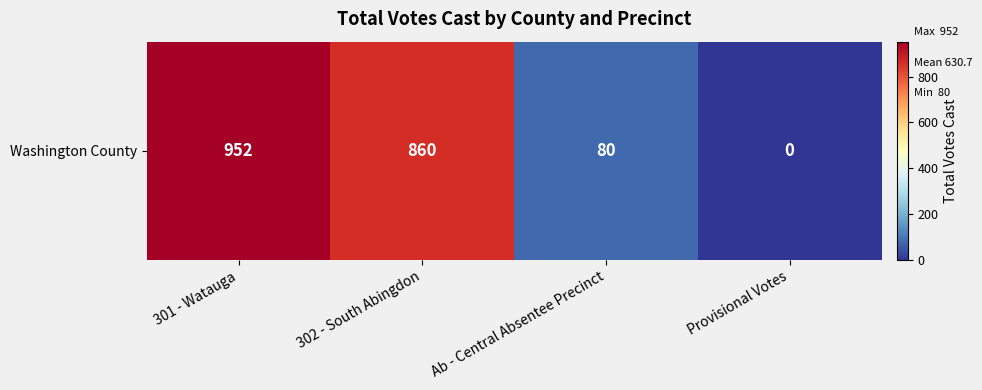

Between 301 - Watauga and Ab - Central Absentee Precinct, which is larger?

301 - Watauga